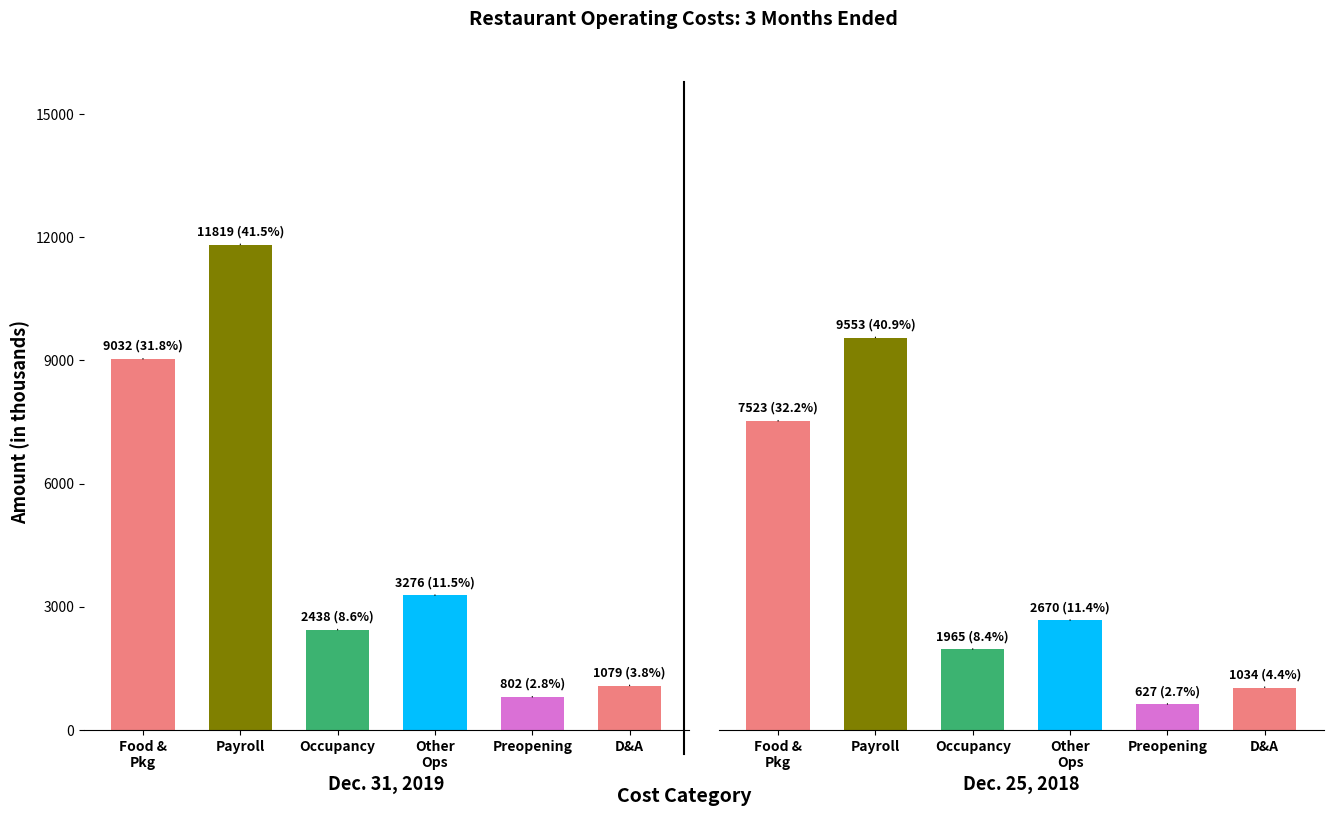

What is the label of the 6th bar from the right?

Food and packaging costs